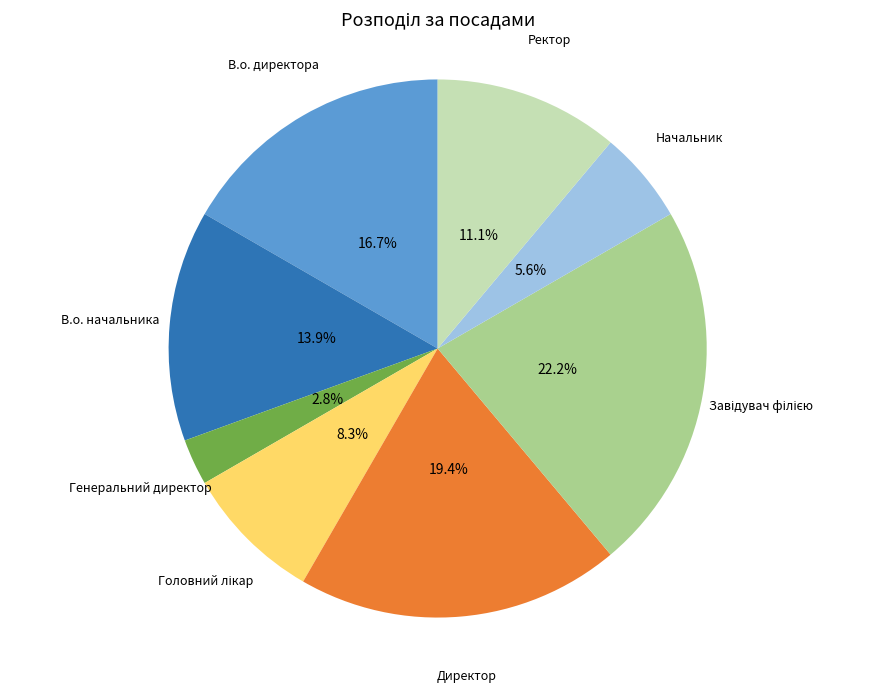

To the nearest percent, what portion does Ректор represent?

11%